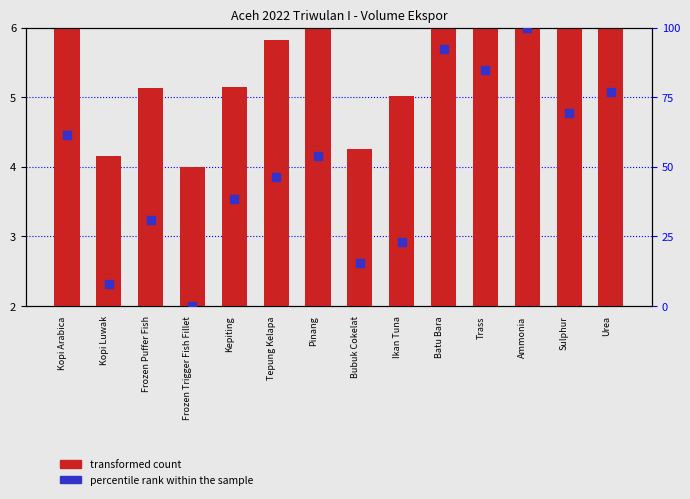

At which category is the sum across all series the highest?

Ammonia